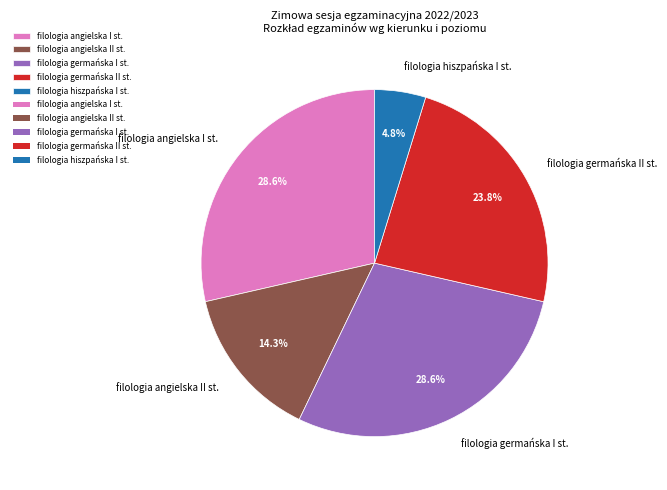

Which slice is the smallest?

filologia hiszpańska I st.